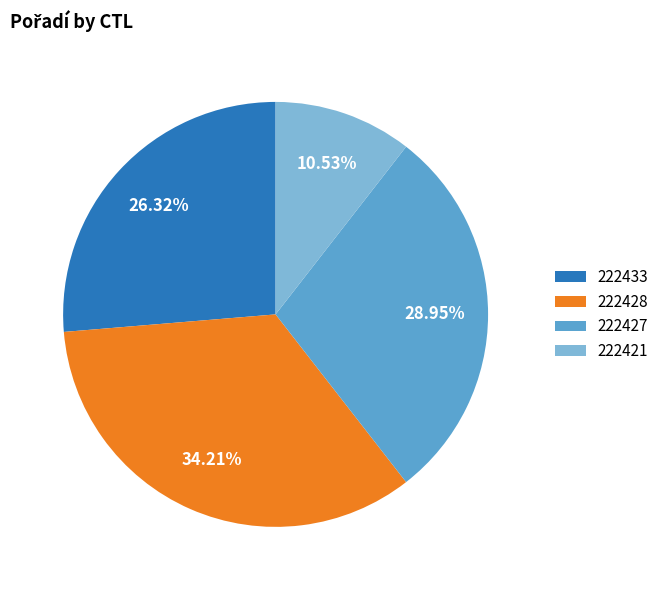

Is 222428 the majority of the pie?

No